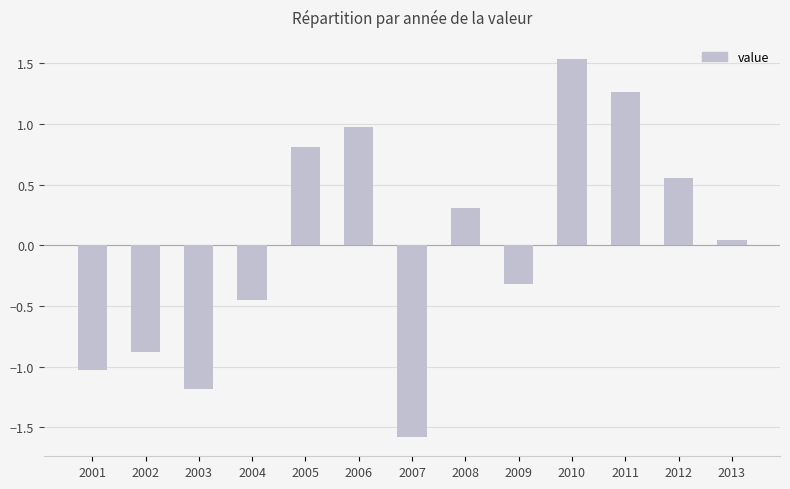

The chart shows a value of 1.3 at 2005. True or false?

False